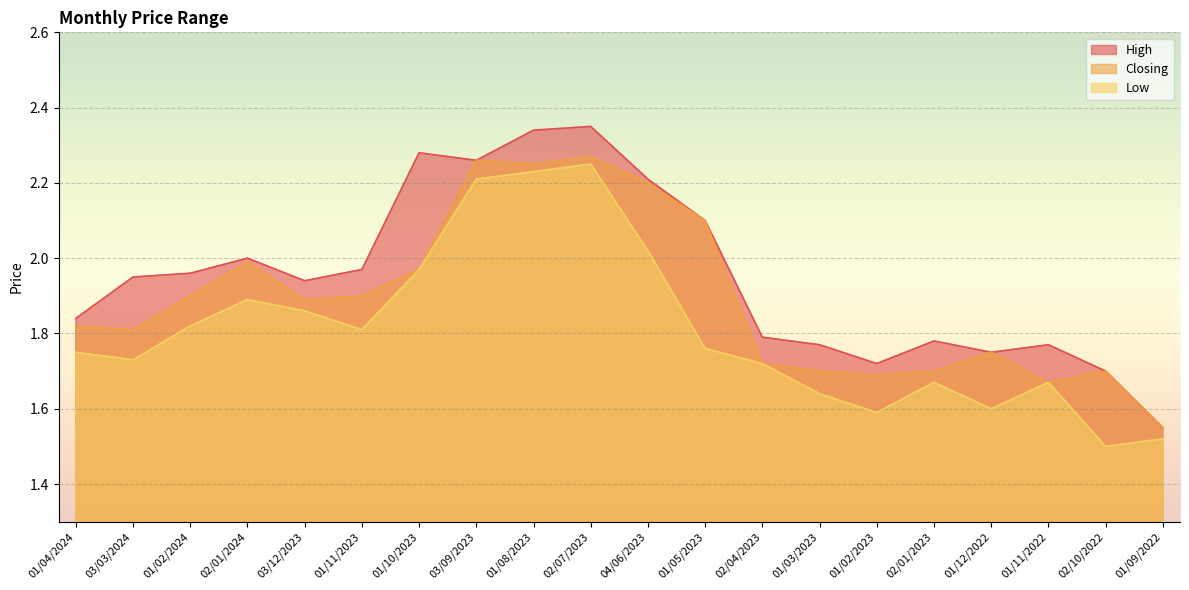

Between 01/12/2022 and 02/07/2023, which is larger?

02/07/2023